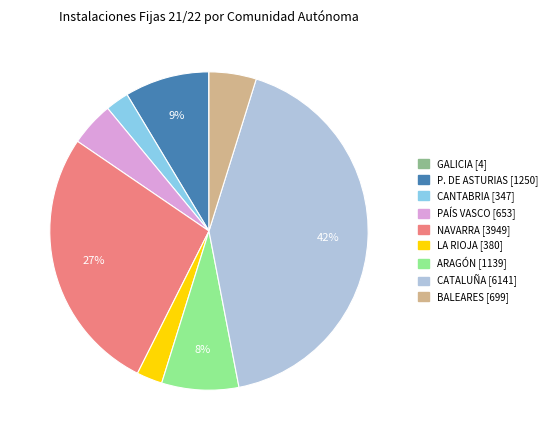

Do CANTABRIA and ARAGÓN together represent more than half of the pie?

No